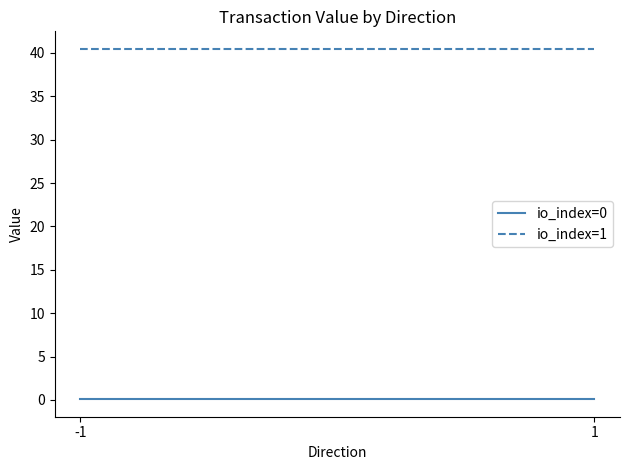

Is it true that io_index=0 equals 0.0 at -1?

False